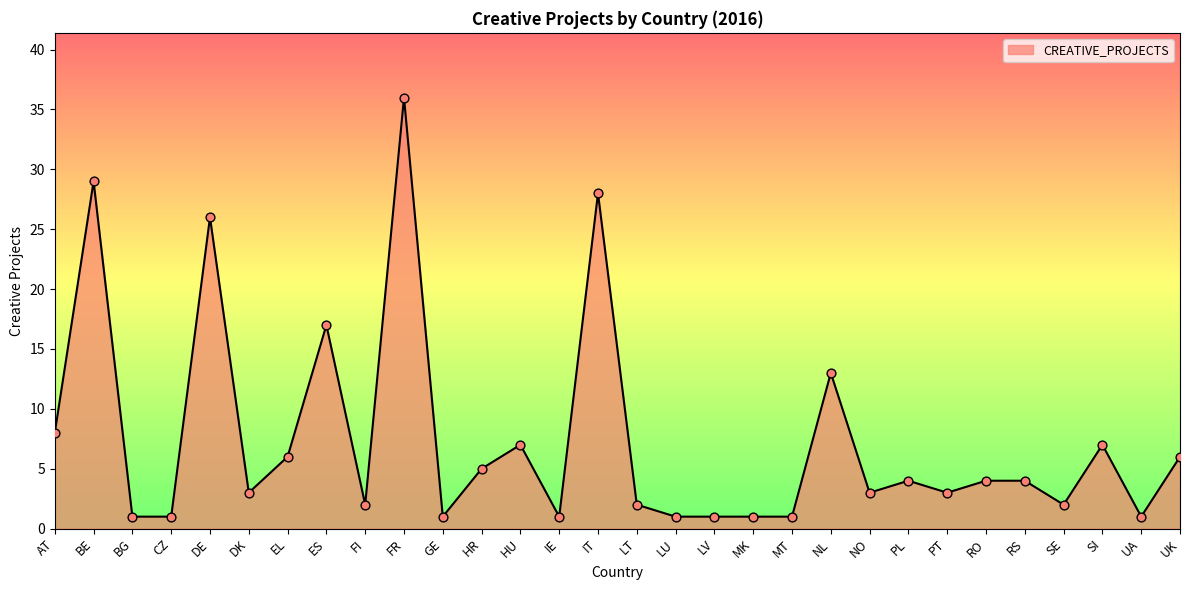

Between UK and LV, which is larger?

UK